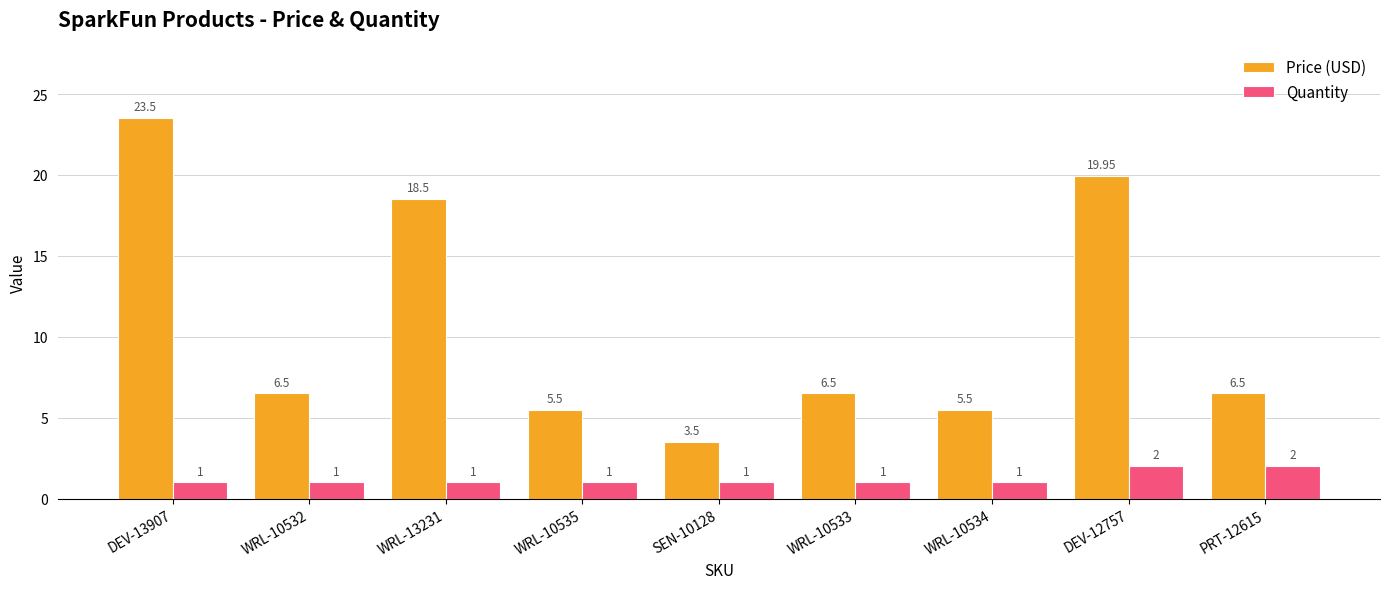

How many distinct data groups are displayed?

2